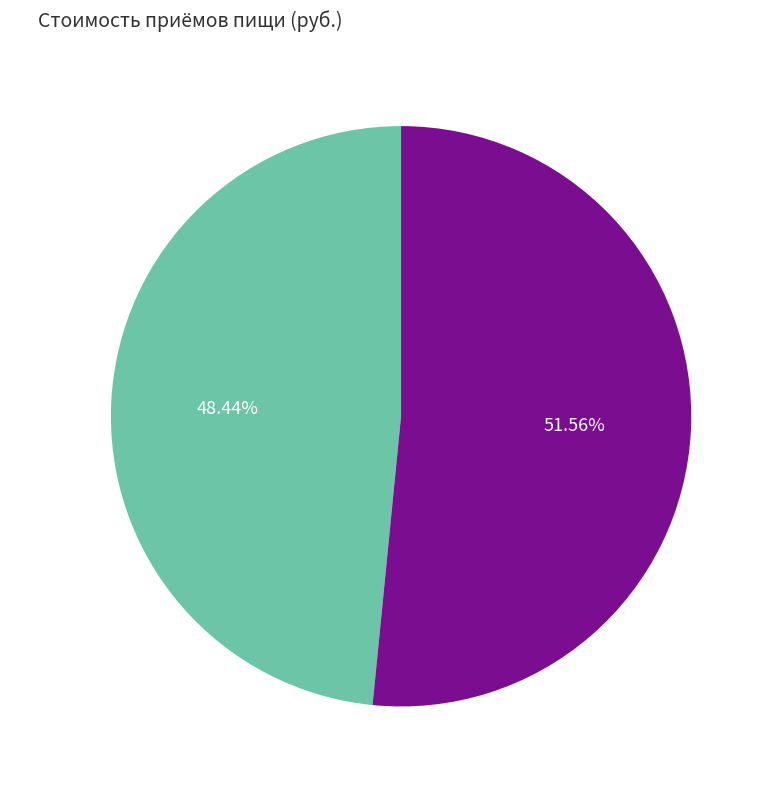

Between Завтрак and Обед, which is larger?

Обед